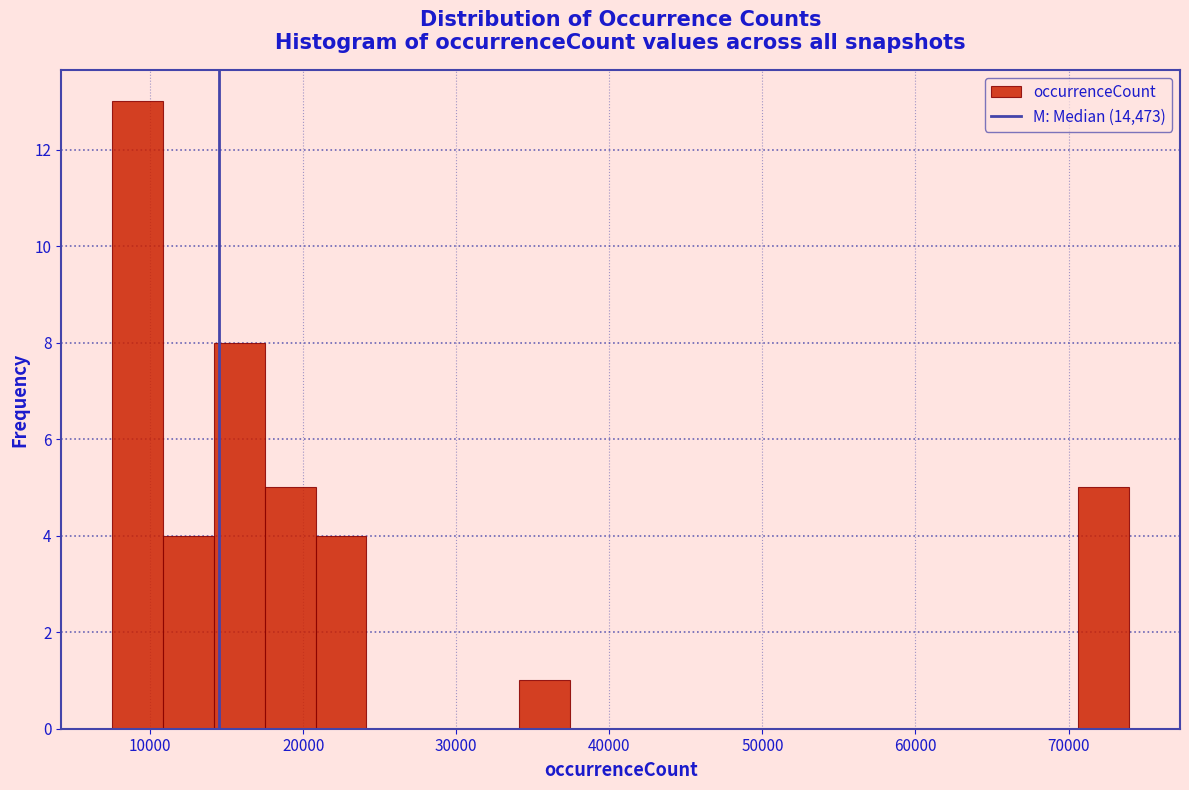

Around what value on the x-axis is the tallest bar? Give the approximate position of its centre, as read against the axis.

9000